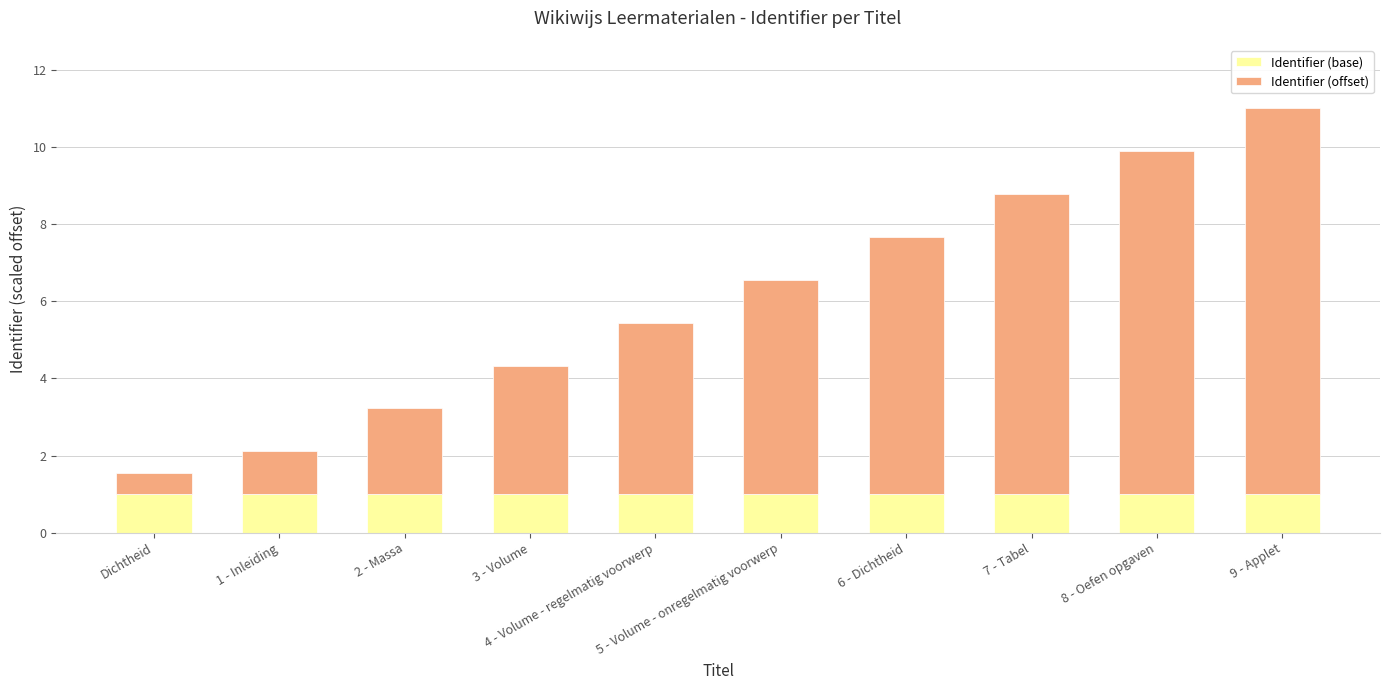

What is the average value of the Identifier (base) series?

1.0